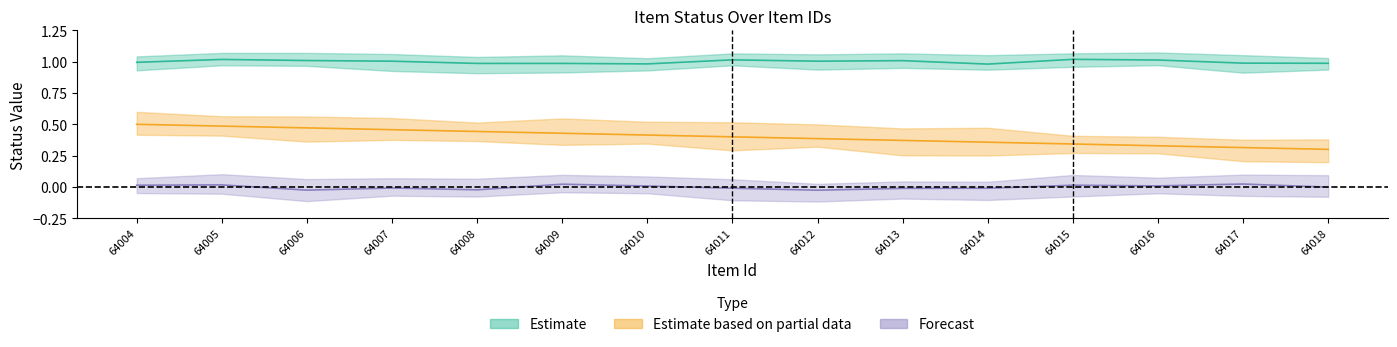

How many data points does each series have?

15